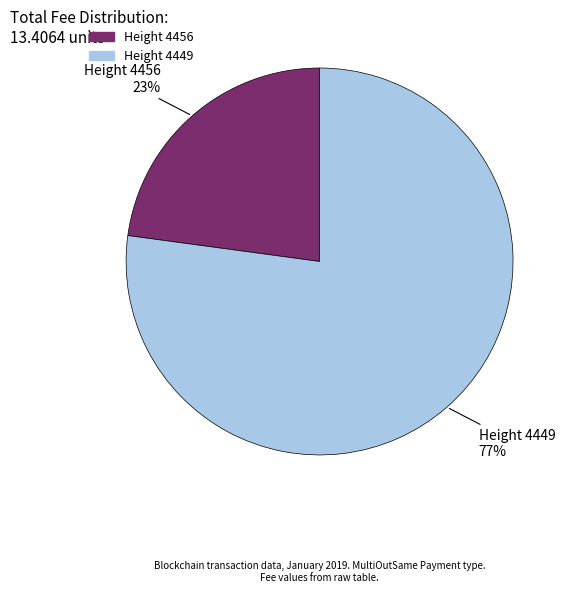

What is the majority slice?

Height 4449